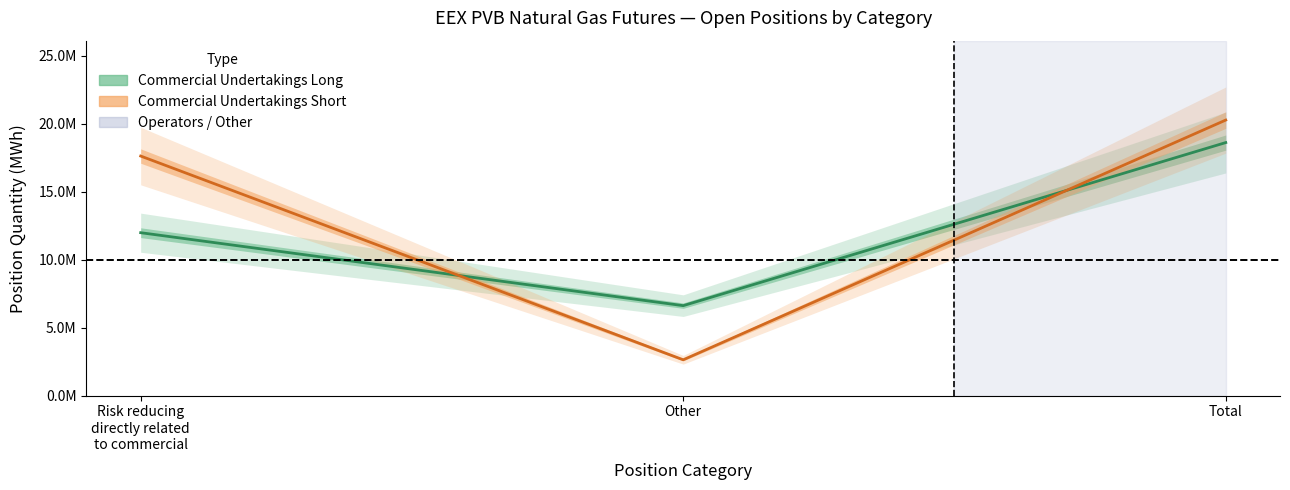

Is the value of Commercial Undertakings Long at Total greater than the value of Commercial Undertakings Short at Other?

Yes